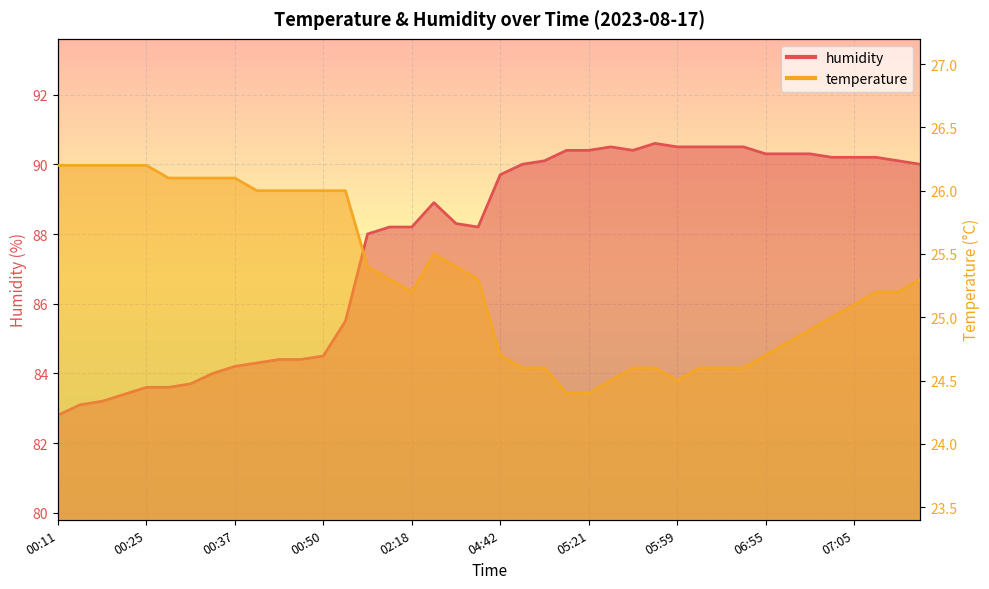

True or false: temperature and humidity intersect in this chart.

False